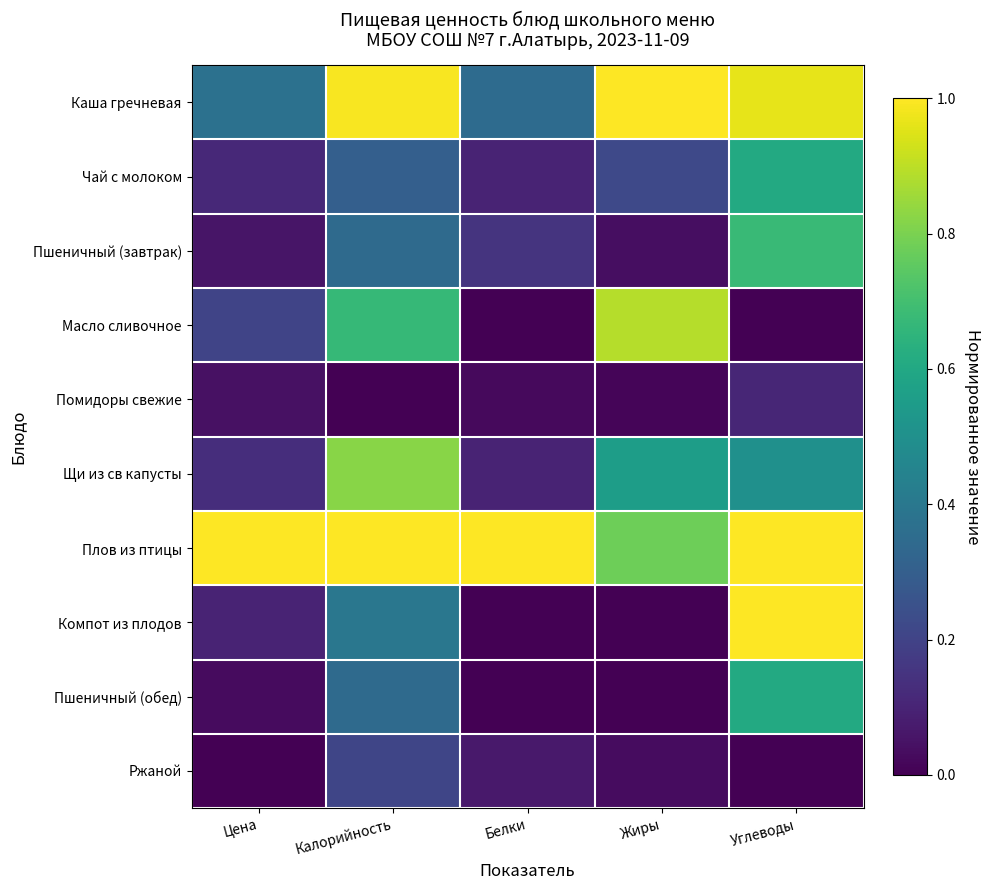

Reading left to right, what are all the values shown in this chart?

Каша гречневая: Цена=0.4	Калорийность=1.0	Белки=0.3	Жиры=1.0	Углеводы=1.0
Чай с молоком: Цена=0.1	Калорийность=0.3	Белки=0.1	Жиры=0.2	Углеводы=0.6
Пшеничный (завтрак): Цена=0.1	Калорийность=0.3	Белки=0.1	Жиры=0.0	Углеводы=0.7
Масло сливочное: Цена=0.2	Калорийность=0.7	Белки=0.0	Жиры=0.9	Углеводы=0.0
Помидоры свежие: Цена=0.0	Калорийность=0.0	Белки=0.0	Жиры=0.0	Углеводы=0.1
Щи из св капусты: Цена=0.1	Калорийность=0.8	Белки=0.1	Жиры=0.6	Углеводы=0.5
Плов из птицы: Цена=1.0	Калорийность=1.0	Белки=1.0	Жиры=0.8	Углеводы=1.0
Компот из плодов: Цена=0.1	Калорийность=0.4	Белки=0.0	Жиры=0.0	Углеводы=1.0
Пшеничный (обед): Цена=0.0	Калорийность=0.3	Белки=0.0	Жиры=0.0	Углеводы=0.6
Ржаной: Цена=0.0	Калорийность=0.2	Белки=0.1	Жиры=0.0	Углеводы=0.0